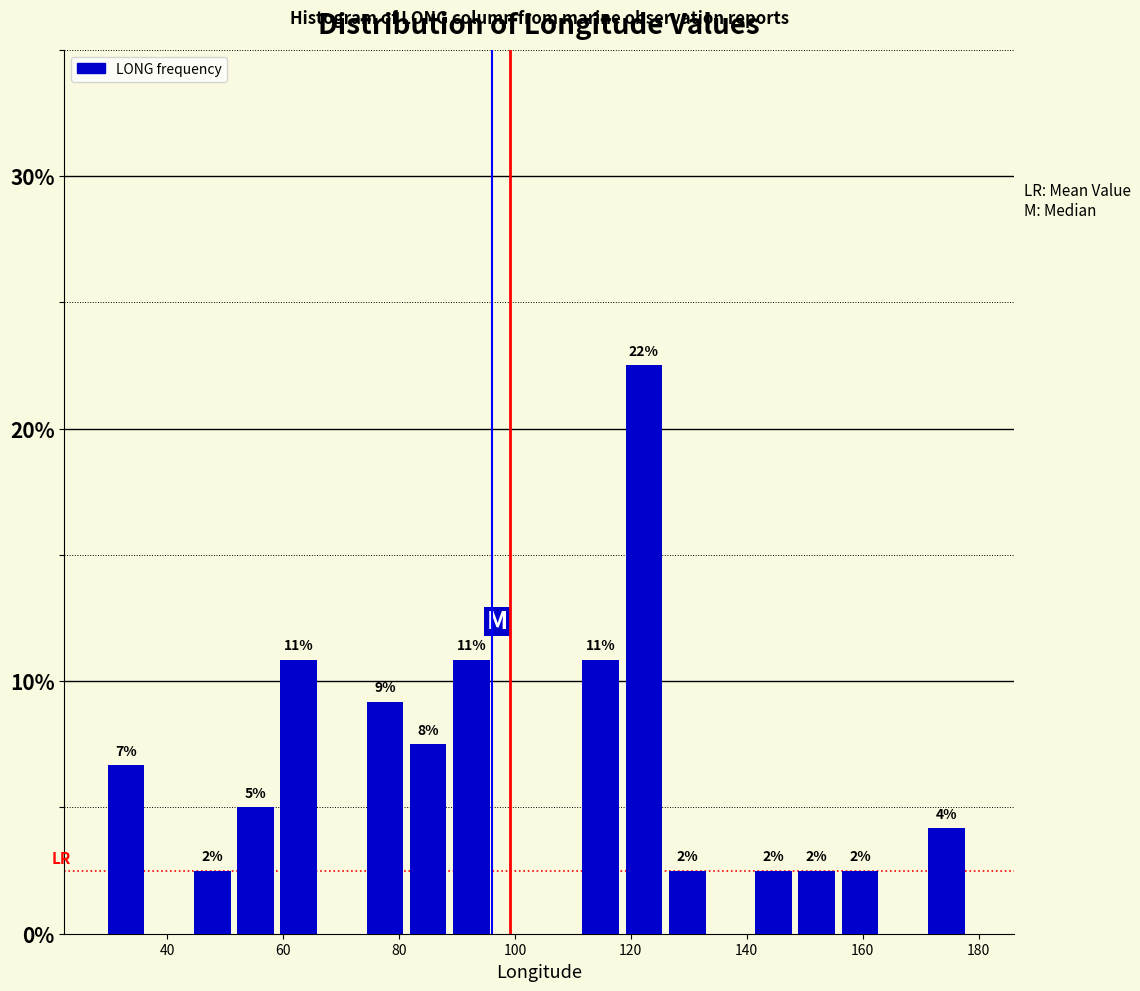

Read against the x-axis, roughly where is the centre of the tallest bar?

122